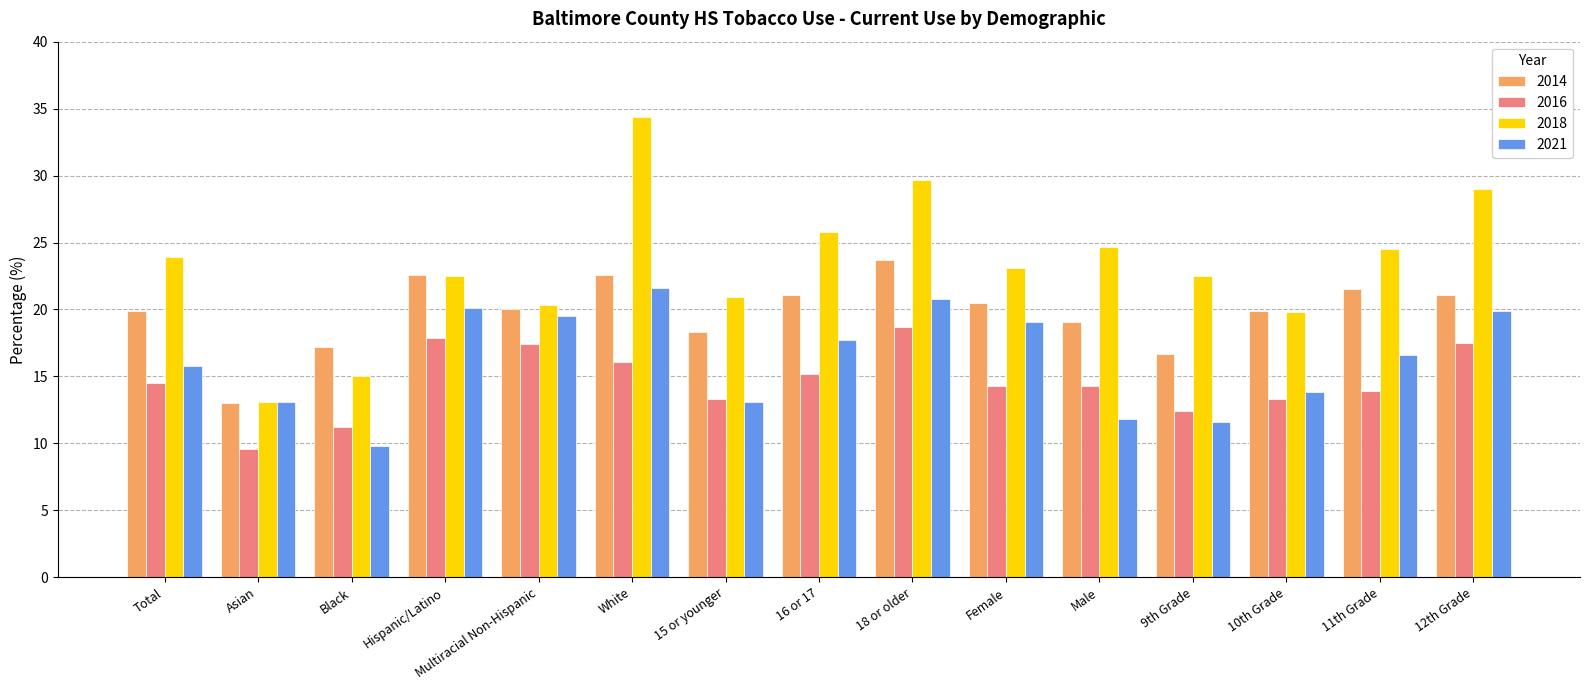

What are all the series names shown in the legend?

2014, 2016, 2018, 2021